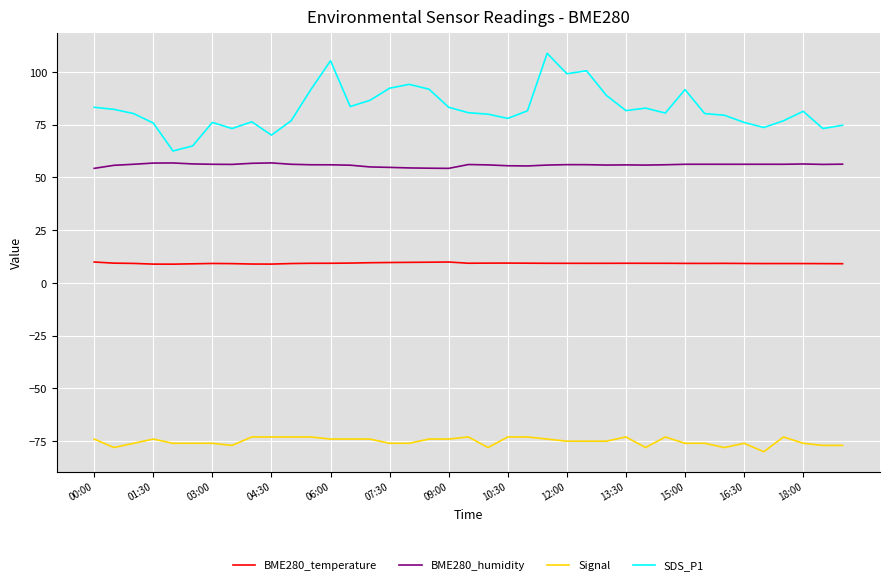

What is the smallest value displayed?

-80.0